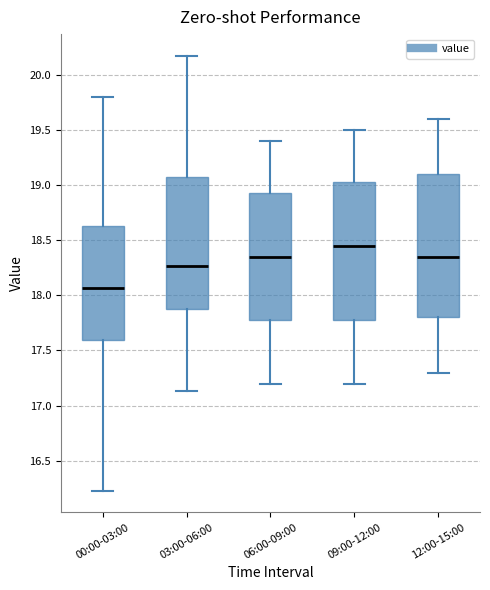

Reading left to right, read every box against the y-axis: the position of its median line, the range the box covers, and the ends of its whiskers. The values are not printed on the chart, so give them approximately, as read against the axis.

00:00-03:00: median 18.05, box 17.60 to 18.65, whiskers 16.25 to 19.80
03:00-06:00: median 18.25, box 17.90 to 19.05, whiskers 17.15 to 20.15
06:00-09:00: median 18.35, box 17.80 to 18.95, whiskers 17.20 to 19.40
09:00-12:00: median 18.45, box 17.80 to 19.05, whiskers 17.20 to 19.50
12:00-15:00: median 18.35, box 17.80 to 19.10, whiskers 17.30 to 19.60